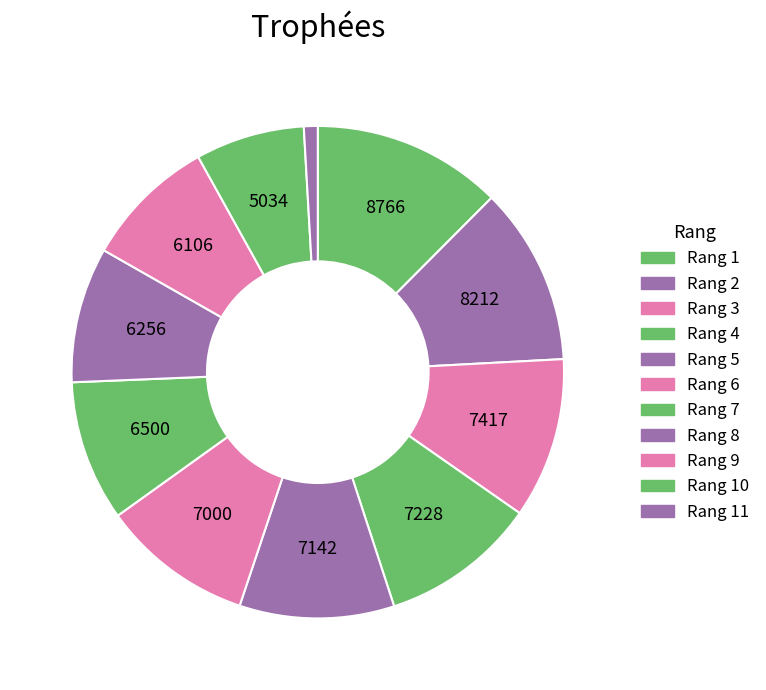

Count the number of slices in the pie.

11